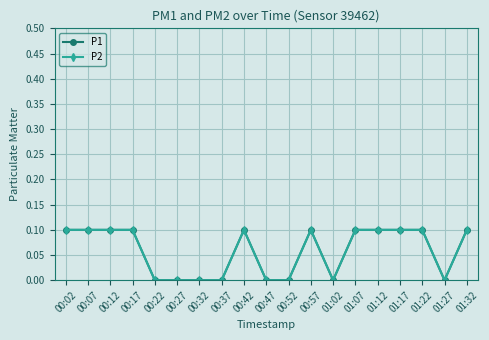

Is this an area chart (filled region under the line)?

No